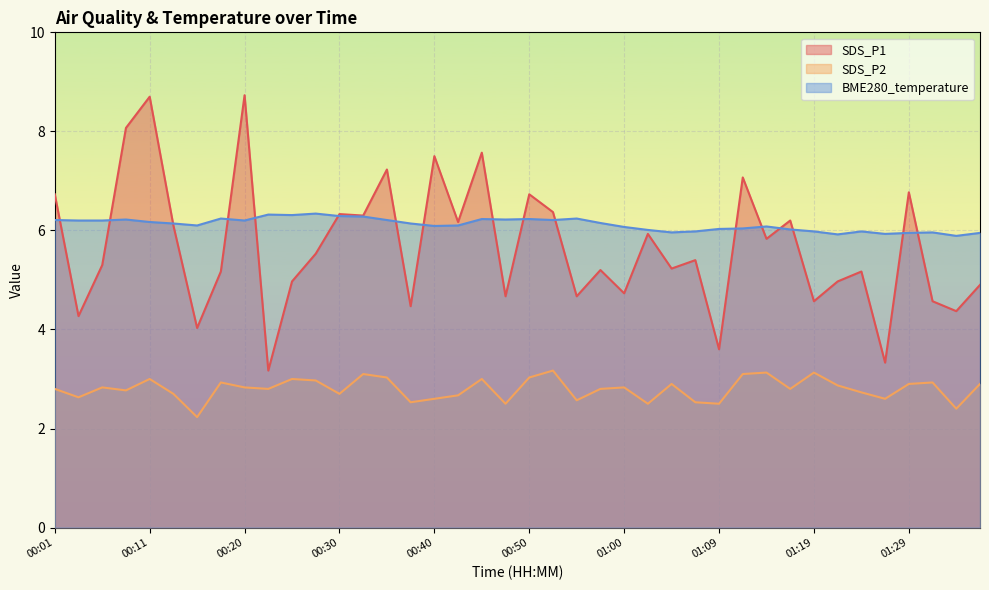

True or false: SDS_P2 has more than 0 interior local peaks.

True